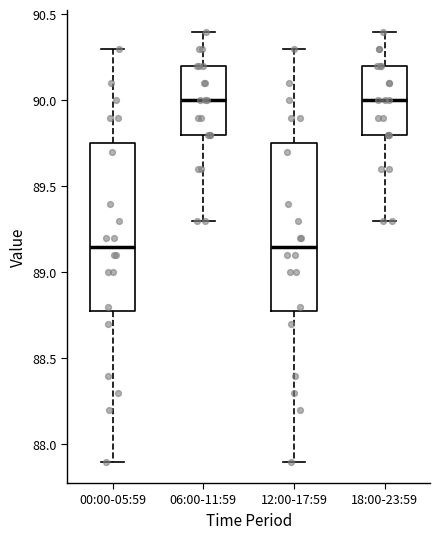

Reading left to right, transcribe this box plot: for each box, give where its median line is, the range the box spans, and where its two whiskers end, as read against the y-axis. The values are not printed on the chart, so give them approximately, as read against the axis.

00:00-05:59: median 89.15, box 88.80 to 89.75, whiskers 87.90 to 90.30
06:00-11:59: median 90.00, box 89.80 to 90.20, whiskers 89.30 to 90.40
12:00-17:59: median 89.15, box 88.80 to 89.75, whiskers 87.90 to 90.30
18:00-23:59: median 90.00, box 89.80 to 90.20, whiskers 89.30 to 90.40